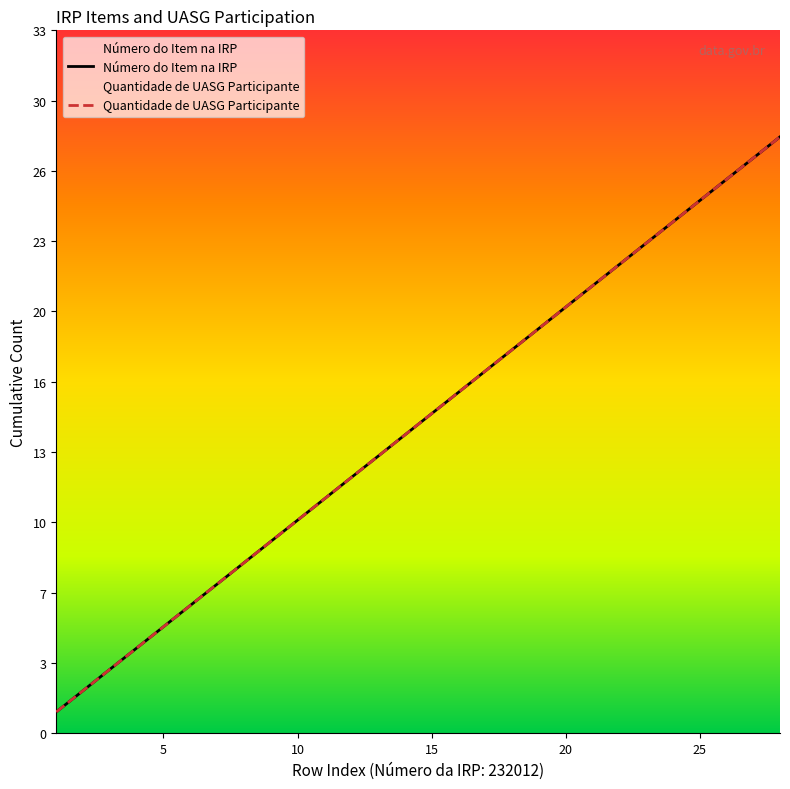

What is the minimum value shown in the chart?

1